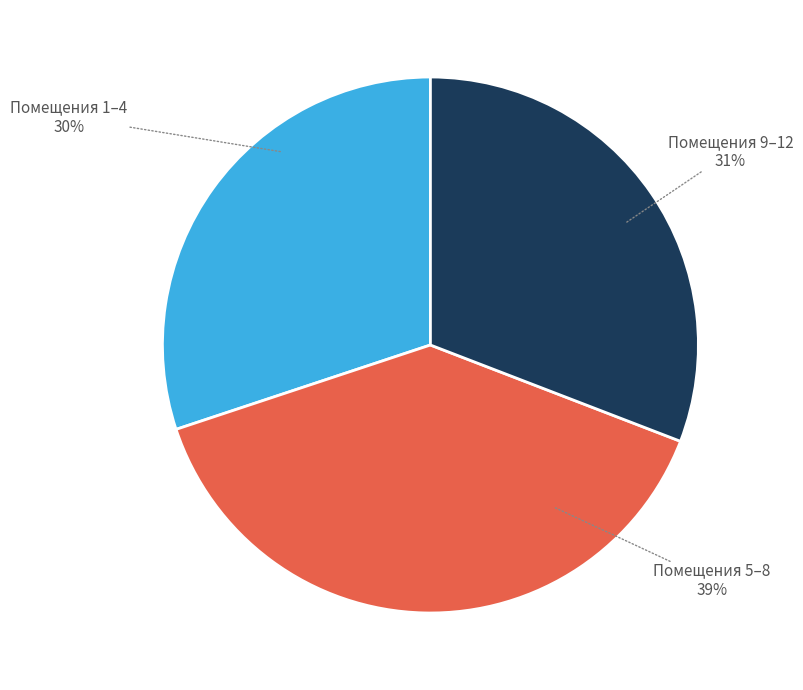

Which has a higher value, Помещения 9–12 or Помещения 5–8?

Помещения 5–8